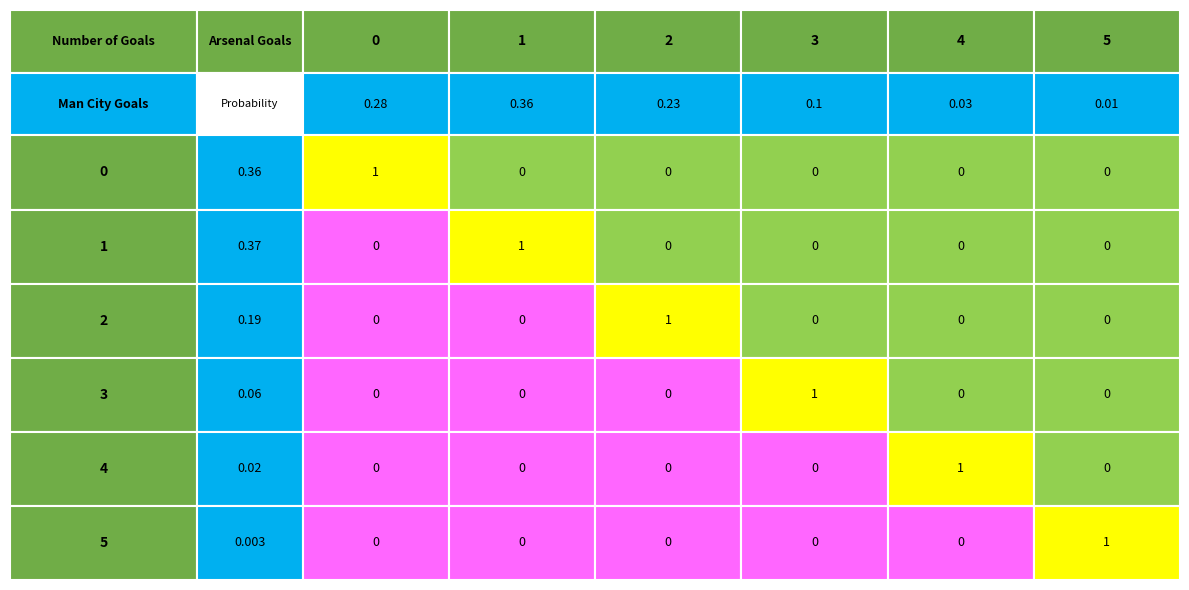

List the series in order of their peak value, lowest first.

0, 1, 2, 3, 4, 5